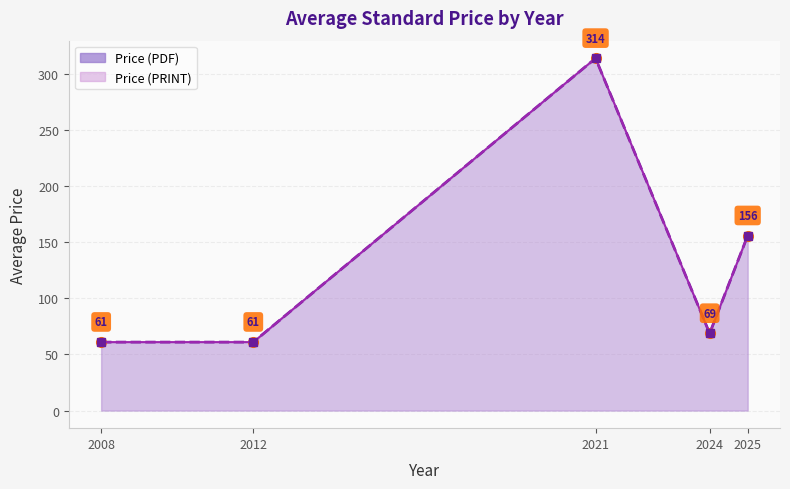

Is the value of Price (PRINT) at 2025 greater than the value of Price (PDF) at 2021?

No